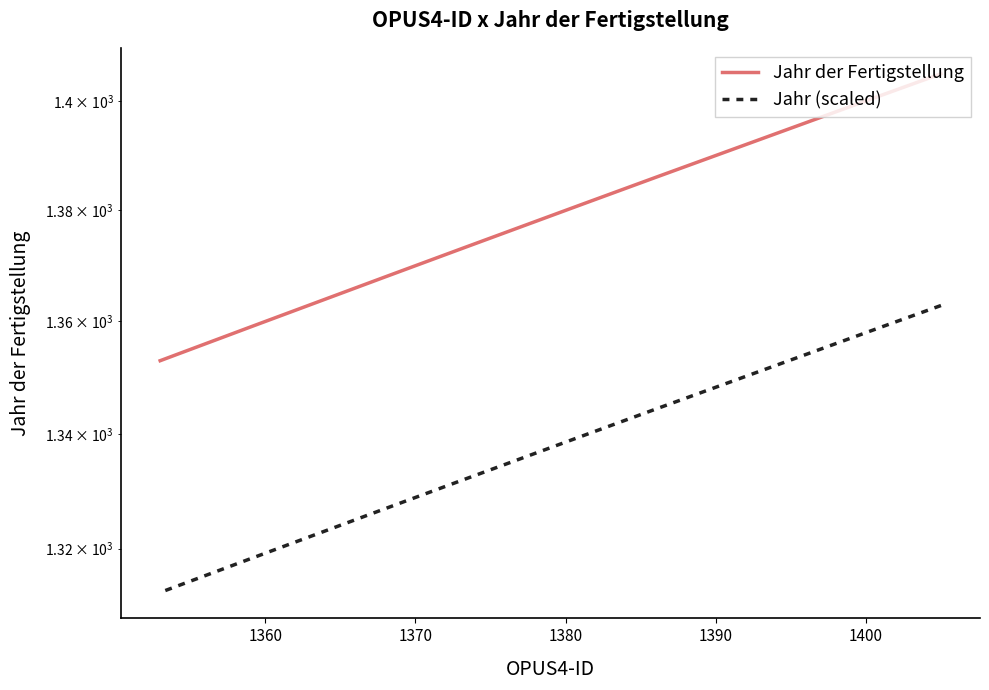

What is the average value of the Jahr (scaled) series?

1336.9